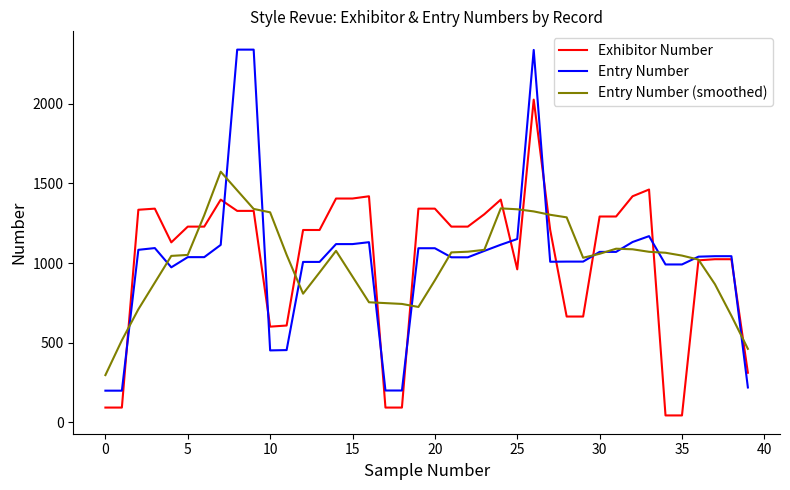

Which series has the widest spread of values?

Entry Number